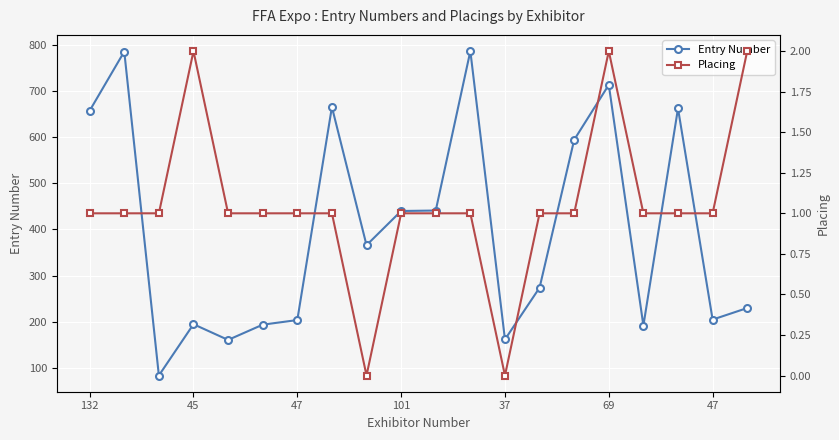

Which series has the largest total across all categories?

Entry Number